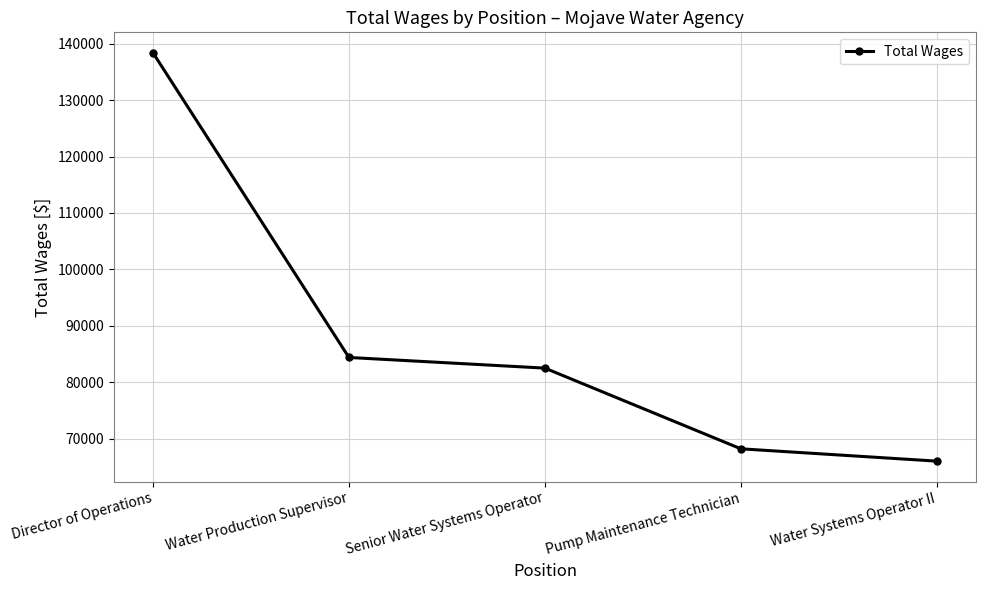

What is the label of the 1st point from the left?

Director of Operations